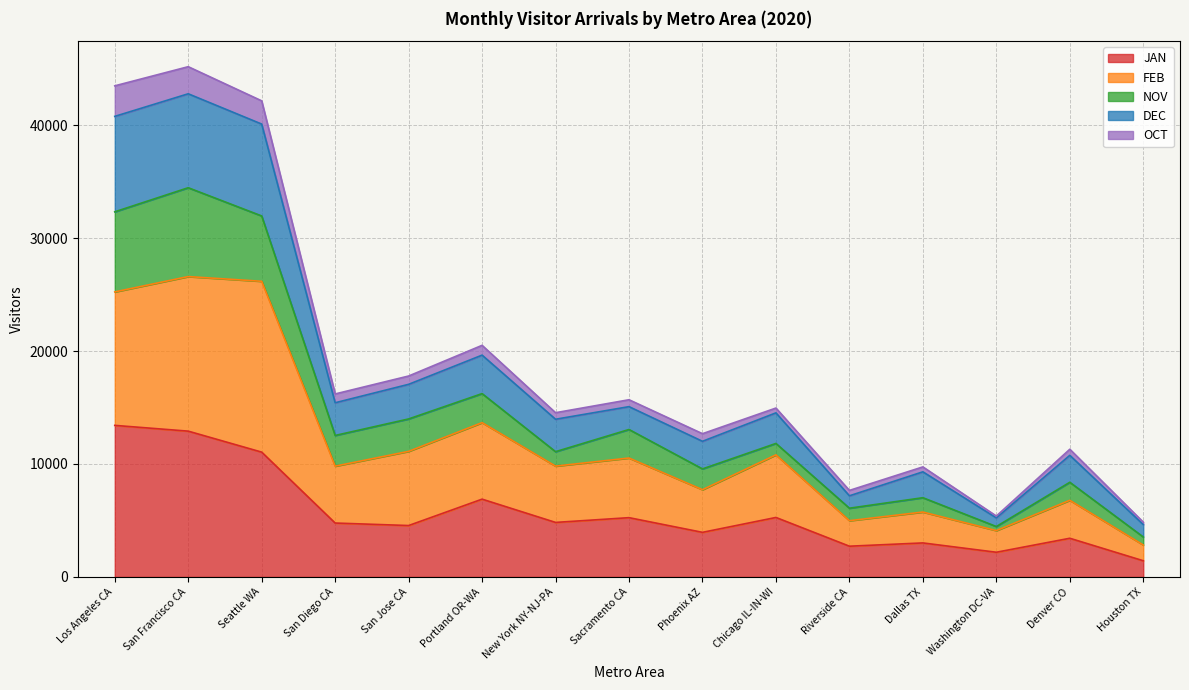

Is it true that DEC equals 36797.7 at Portland OR-WA?

False